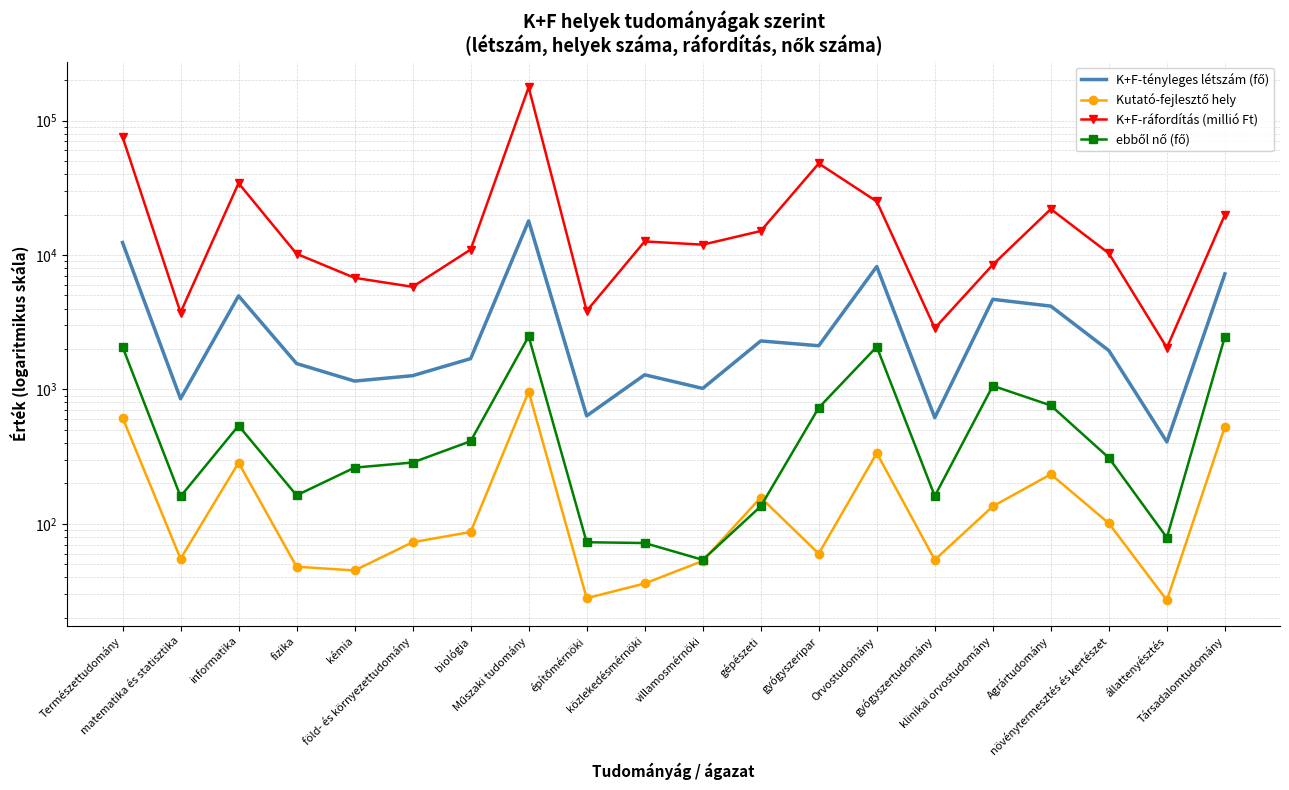

Reading left to right, list all the values displayed in this chart.

K+F-tényleges létszám (fő): Természettudomány=12390	matematika és statisztika=853	informatika=4966	fizika=1558	kémia=1154	föld- és környezettudomány=1266	biológia=1695	Műszaki tudomány=17941	építőmérnöki=636	közlekedésmérnöki=1285	villamosmérnöki=1018	gépészeti=2295	gyógyszeripar=2114	Orvostudomány=8215	gyógyszertudomány=617	klinikai orvostudomány=4682	Agrártudomány=4167	növénytermesztés és kertészet=1947	állattenyésztés=407	Társadalomtudomány=7240
Kutató-fejlesztő hely: Természettudomány=618	matematika és statisztika=55	informatika=285	fizika=48	kémia=45	föld- és környezettudomány=73	biológia=87	Műszaki tudomány=963	építőmérnöki=28	közlekedésmérnöki=36	villamosmérnöki=53	gépészeti=157	gyógyszeripar=60	Orvostudomány=336	gyógyszertudomány=54	klinikai orvostudomány=135	Agrártudomány=234	növénytermesztés és kertészet=101	állattenyésztés=27	Társadalomtudomány=528
K+F-ráfordítás (millió Ft): Természettudomány=75735	matematika és statisztika=3733	informatika=34226	fizika=10210	kémia=6765	föld- és környezettudomány=5800	biológia=10979	Műszaki tudomány=177111	építőmérnöki=3836	közlekedésmérnöki=12624	villamosmérnöki=11942	gépészeti=15085	gyógyszeripar=47986	Orvostudomány=25030	gyógyszertudomány=2856	klinikai orvostudomány=8473	Agrártudomány=21977	növénytermesztés és kertészet=10294	állattenyésztés=2044	Társadalomtudomány=19938
ebből nő (fő): Természettudomány=2075	matematika és statisztika=160	informatika=538	fizika=163	kémia=262	föld- és környezettudomány=286	biológia=412	Műszaki tudomány=2482	építőmérnöki=73	közlekedésmérnöki=72	villamosmérnöki=54	gépészeti=135	gyógyszeripar=731	Orvostudomány=2077	gyógyszertudomány=161	klinikai orvostudomány=1064	Agrártudomány=760	növénytermesztés és kertészet=310	állattenyésztés=79	Társadalomtudomány=2468